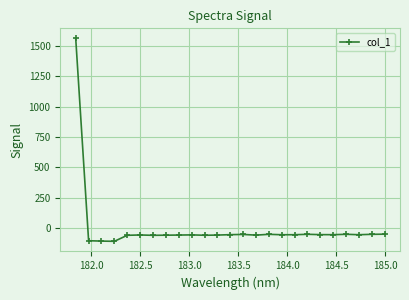

How many positive values are there?

1